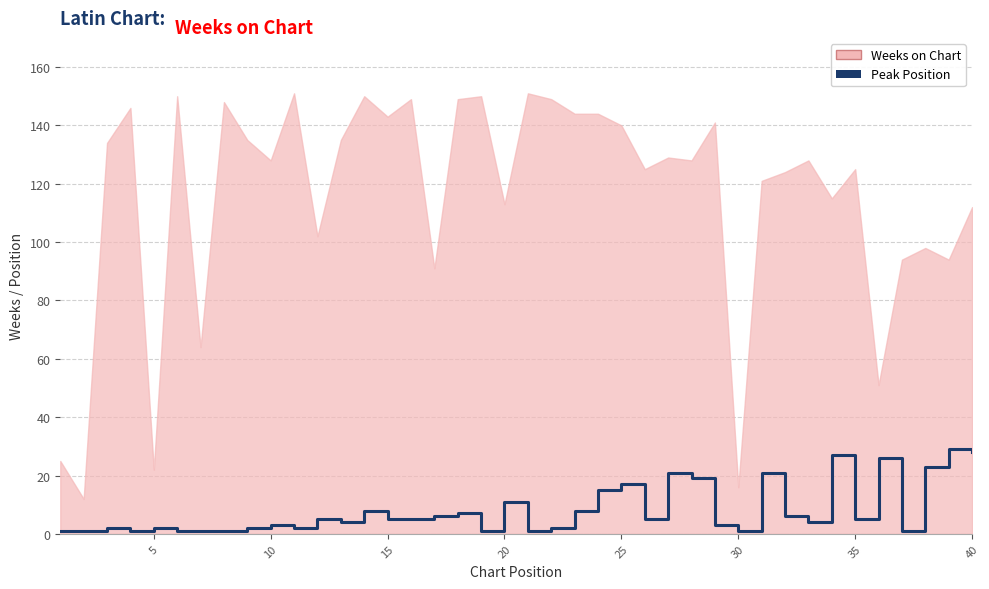

Count the number of values greater than 5.

16